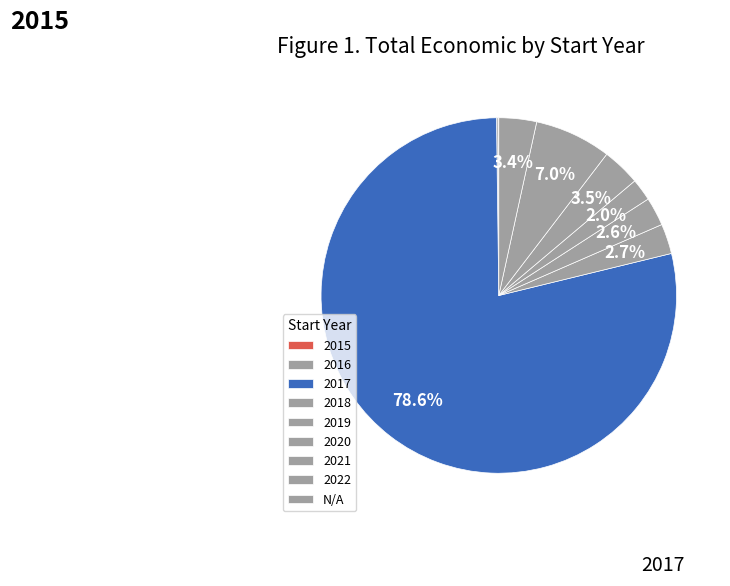

The 2017 slice represents 24% of the pie. True or false?

False